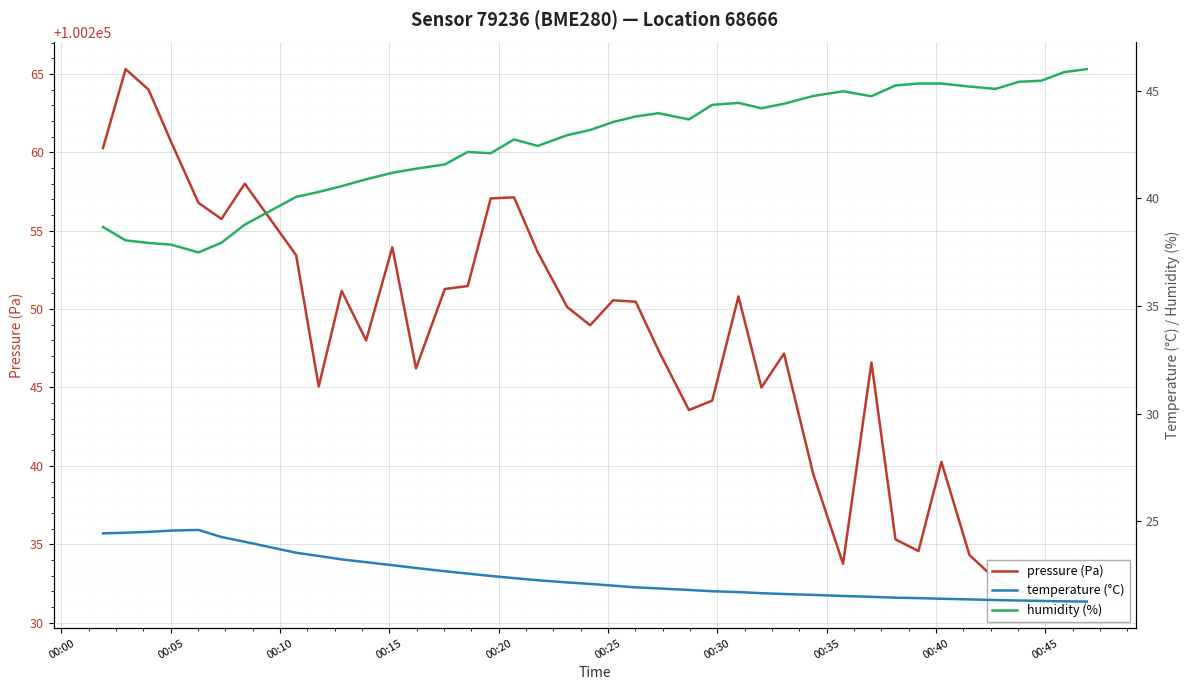

How many interior local peaks does the humidity (%) series have?

5